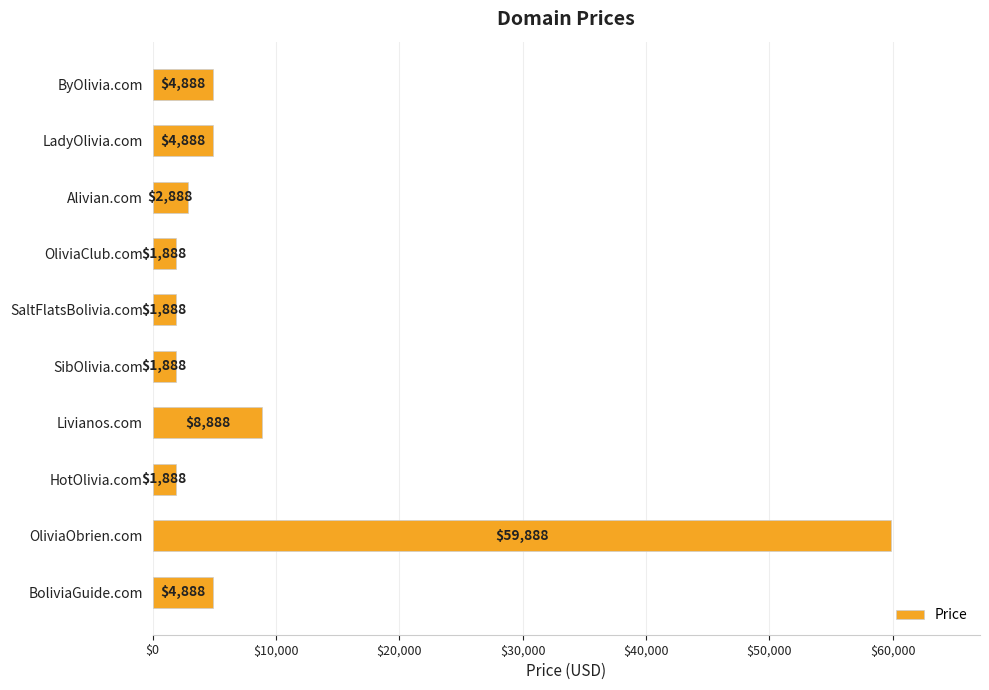

What is the difference between the values at Alivian.com and Livianos.com?

6000